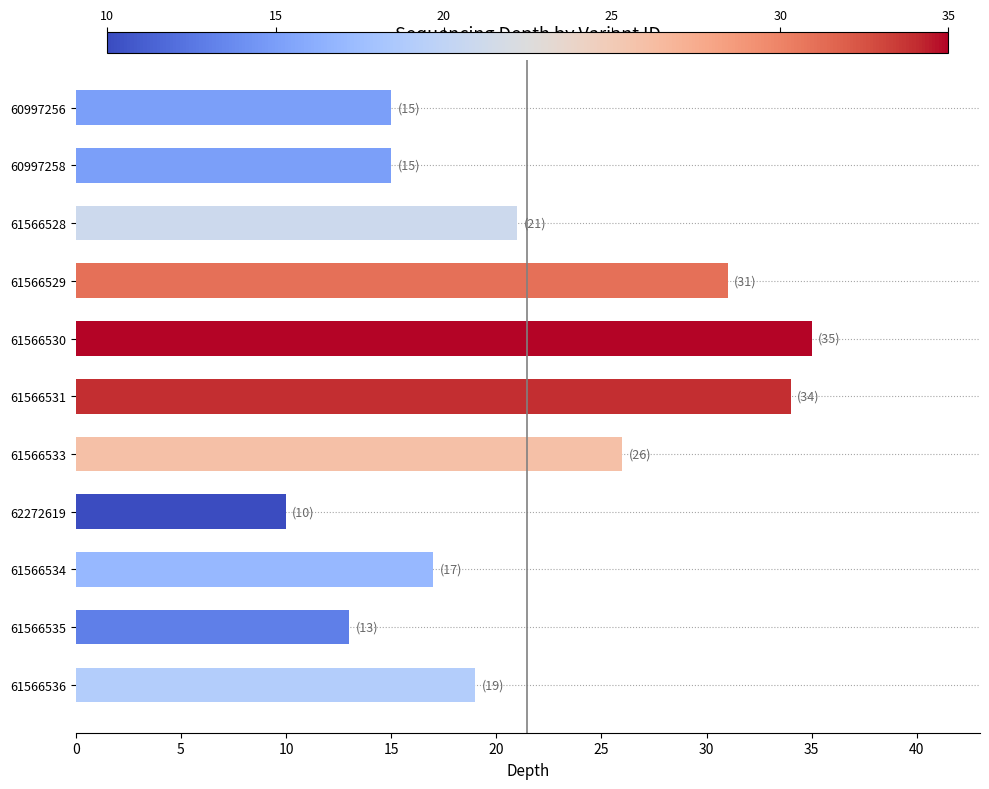

What is the difference between the maximum and second lowest values?

22